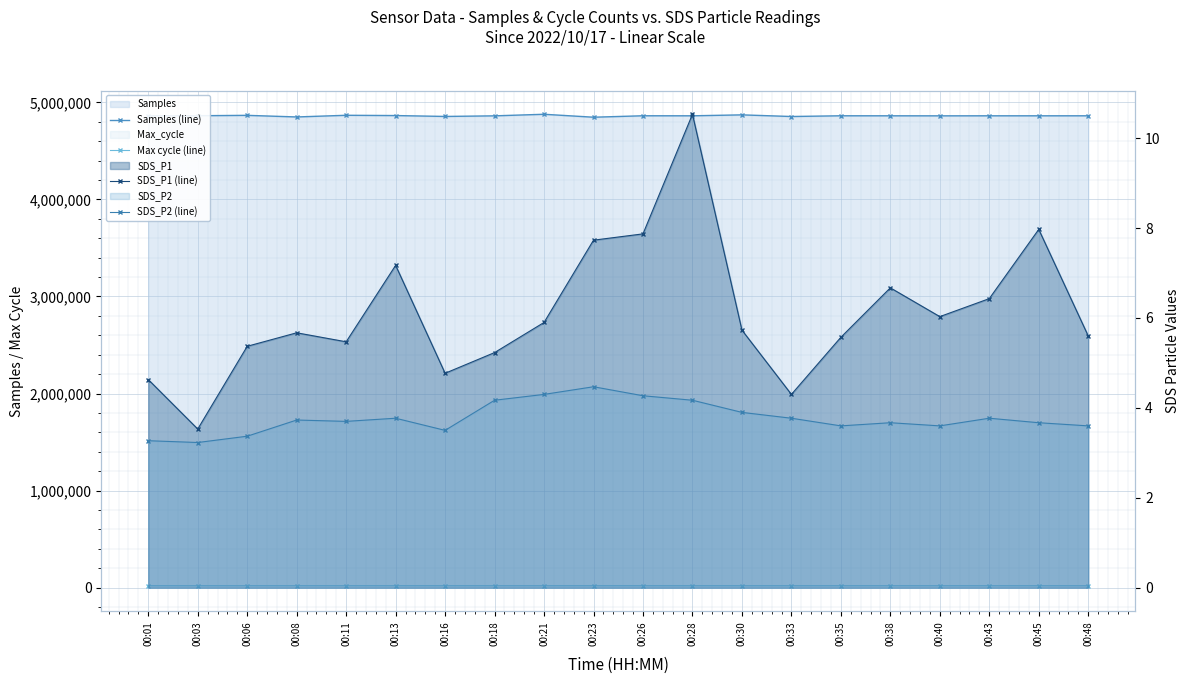

Reading right to left, extract all data points from this chart.

Samples (line): 4861319.0	4861239.0	4861246.0	4860877.0	4861271.0	4861462.0	4853970.0	4870890.0	4861234.0	4861546.0	4846699.0	4876993.0	4860808.0	4854629.0	4863753.0	4866600.0	4849340.0	4865896.0	4862080.0	4862058.0
Max cycle (line): 20268.0	20179.0	20200.0	20194.0	20248.0	20199.0	20213.0	20188.0	20184.0	20184.0	20208.0	20176.0	20177.0	20204.0	20184.0	20192.0	20230.0	20207.0	20192.0	20259.0
SDS_P1 (line): 5.6	8.0	6.4	6.0	6.7	5.6	4.3	5.7	10.5	7.9	7.7	5.9	5.2	4.8	7.2	5.5	5.7	5.4	3.5	4.6
SDS_P2 (line): 3.6	3.7	3.8	3.6	3.7	3.6	3.8	3.9	4.2	4.3	4.5	4.3	4.2	3.5	3.8	3.7	3.7	3.4	3.2	3.3